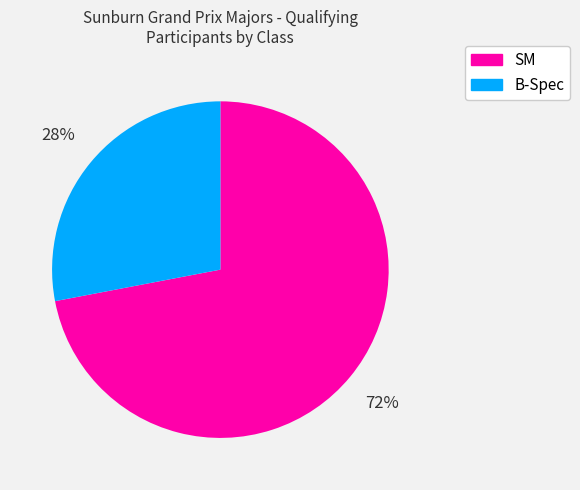

How many slices are in this pie chart?

2